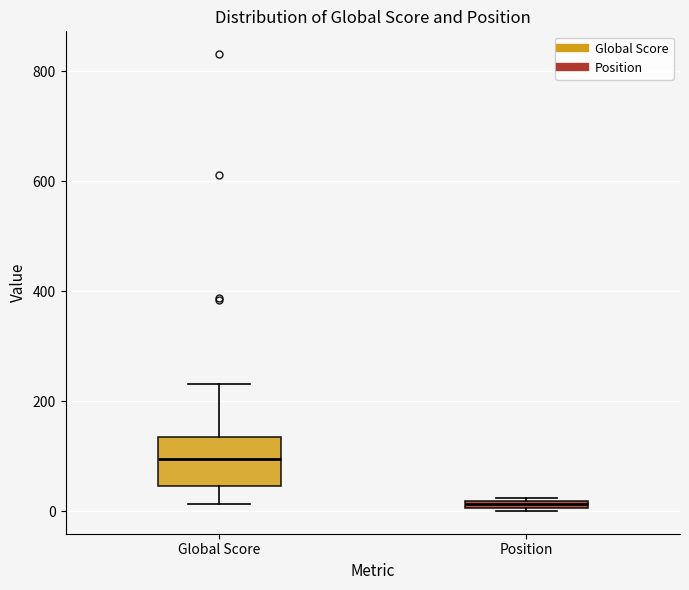

Which box's median line is the lowest?

Position